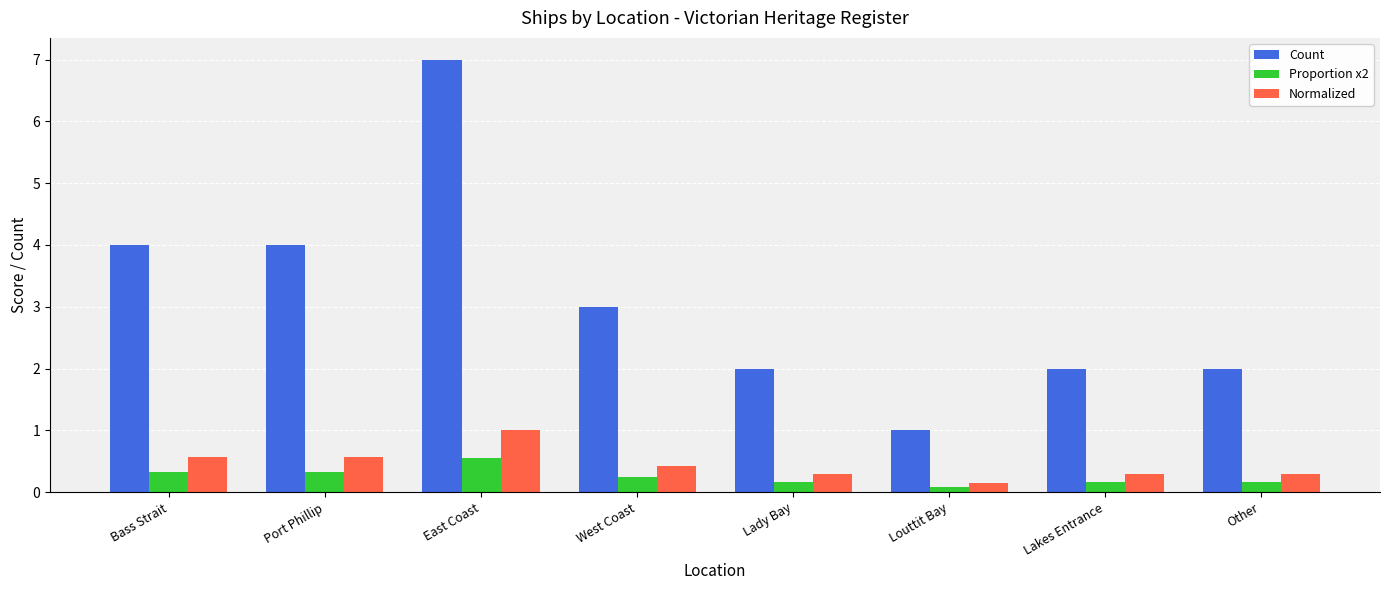

Which series changed the most between East Coast and Lakes Entrance?

Count